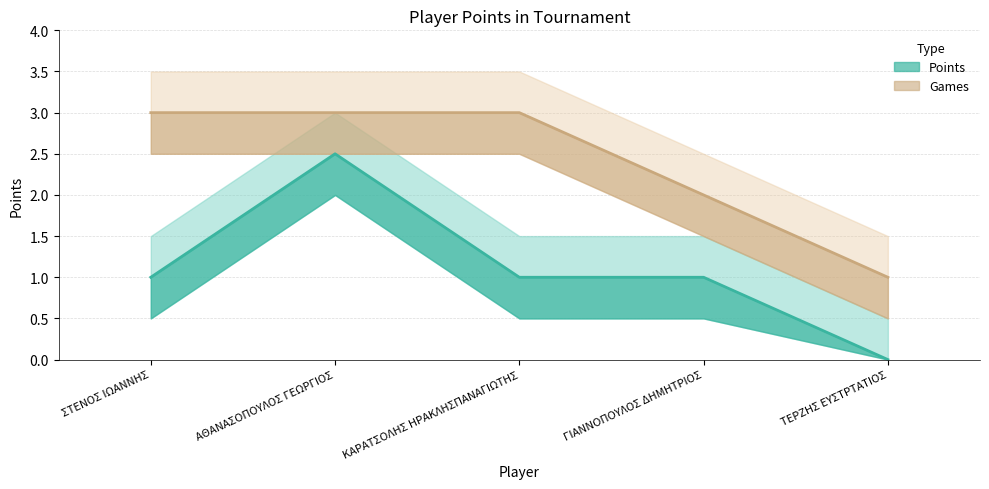

What is the difference between the maximum and minimum values in the Points (line) series?

2.5